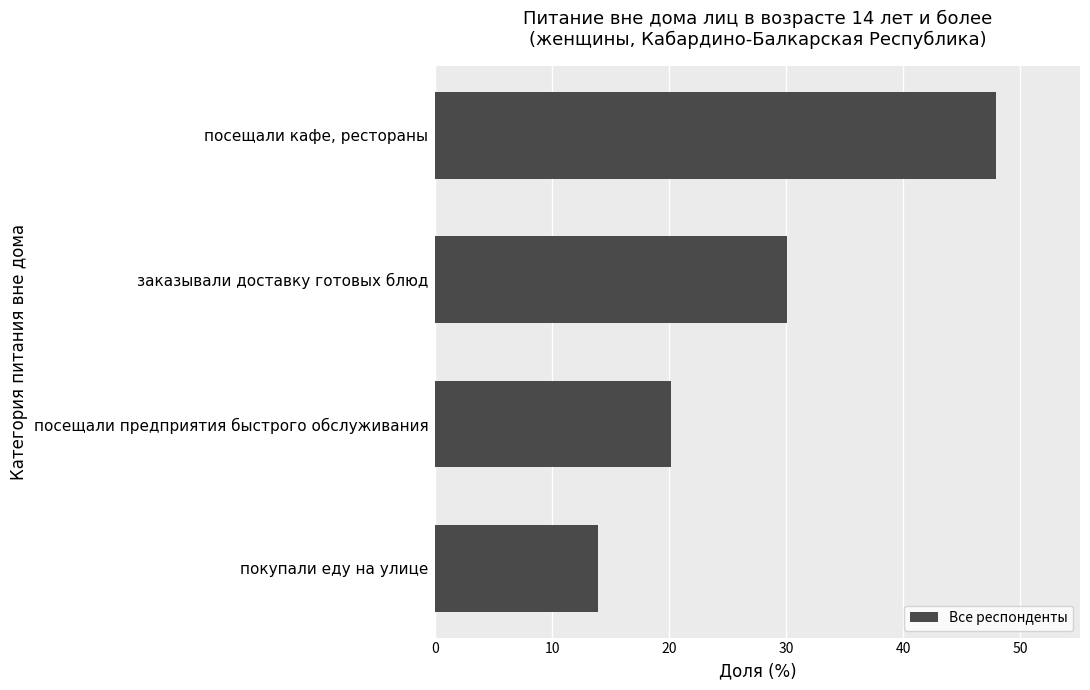

What is the smallest value displayed?

13.9